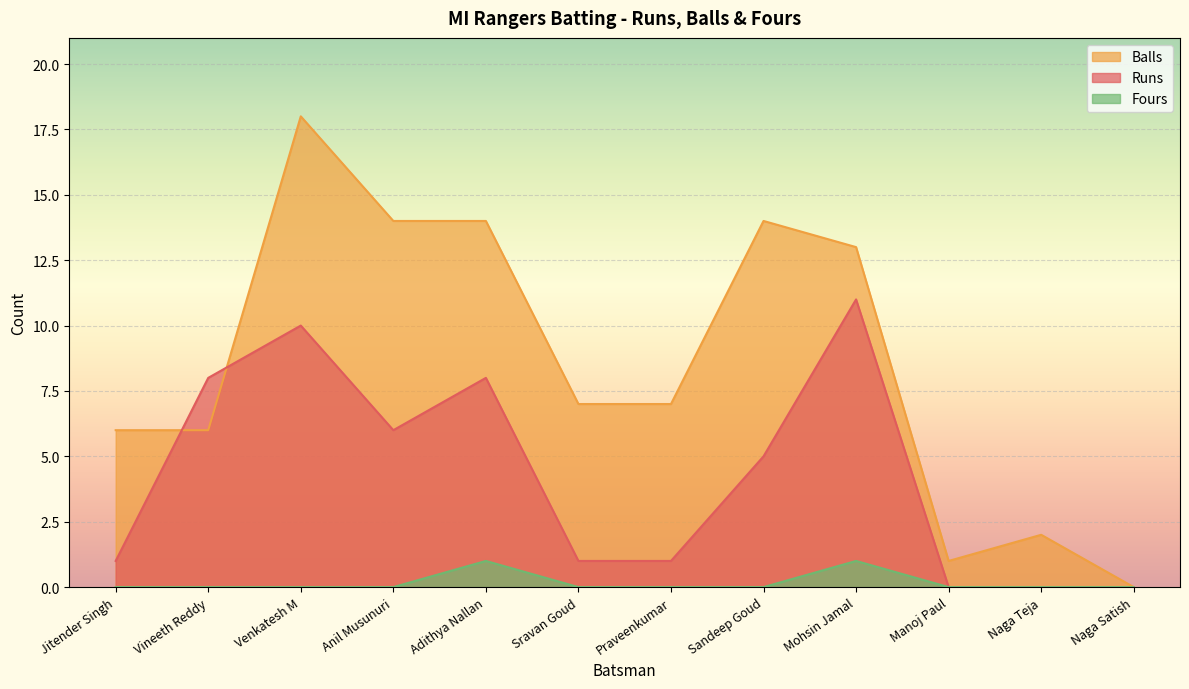

At which category does Balls reach its first local valley?

Manoj Paul